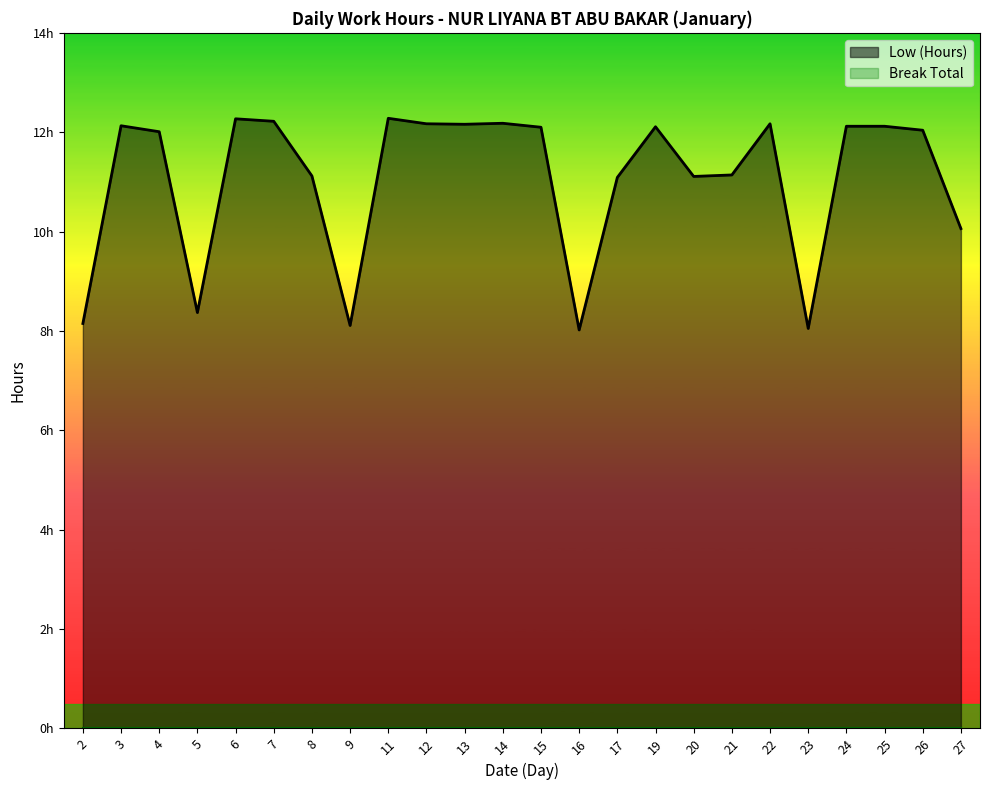

What is the difference between the maximum and minimum values?

4.3